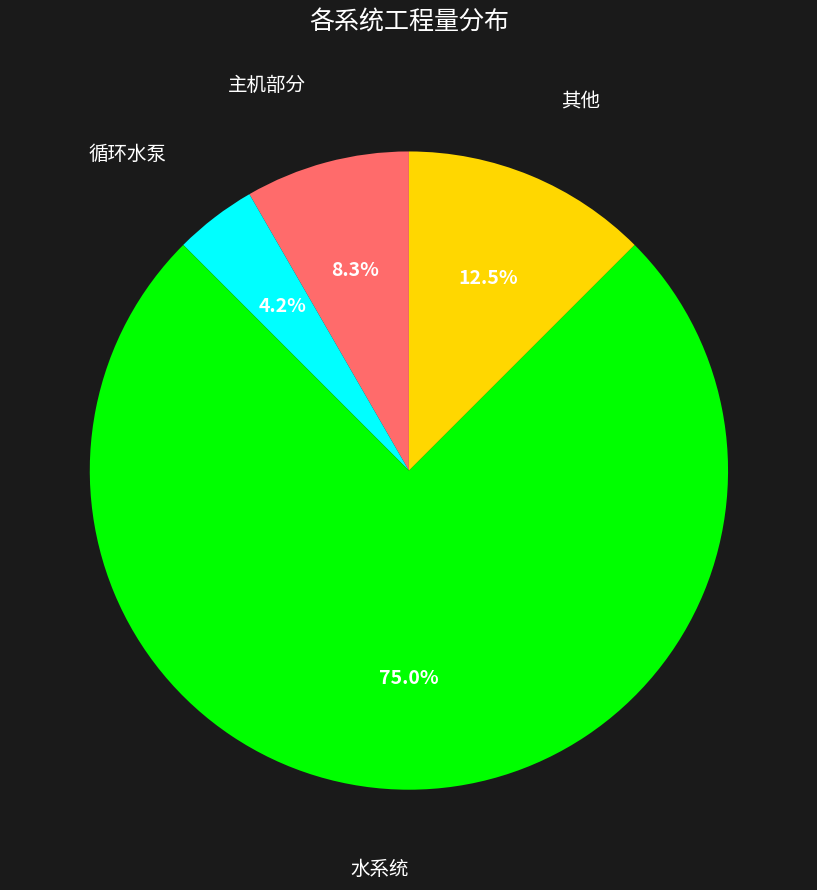

How many slices are in this pie chart?

4